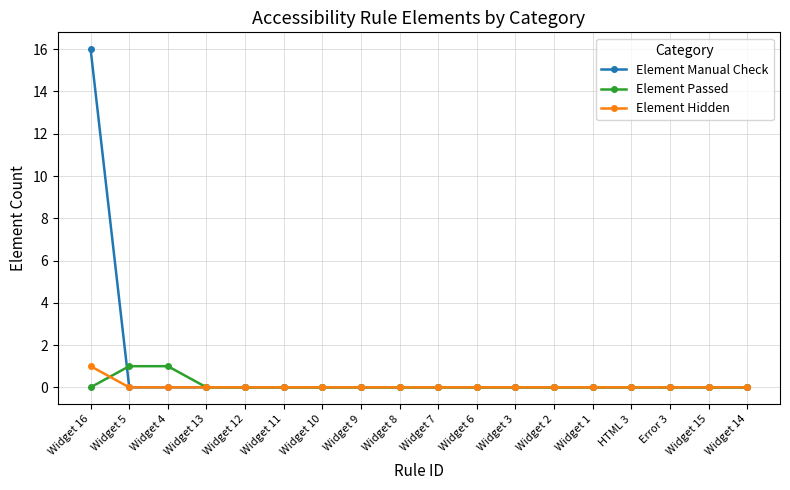

What is the label of the 17th point from the left?

Widget 15